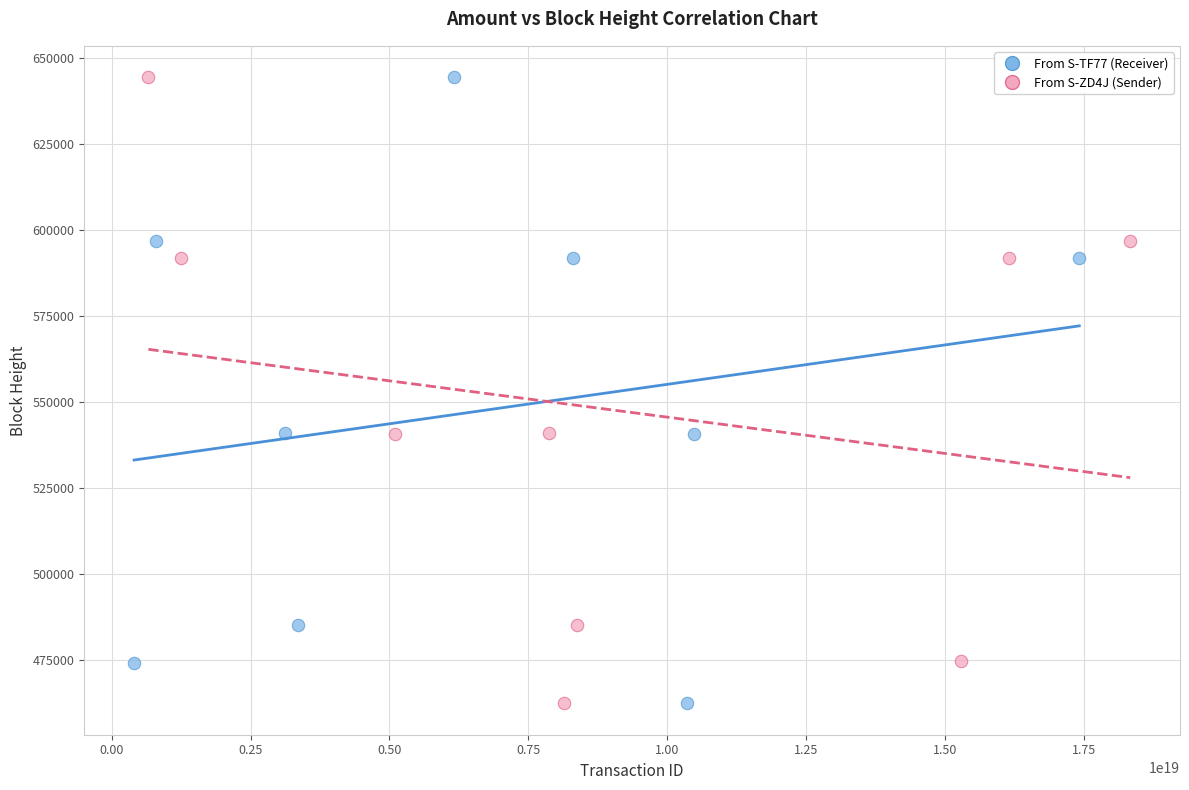

Which series has the largest Y range (max minus min)?

From S-ZD4J (Sender)